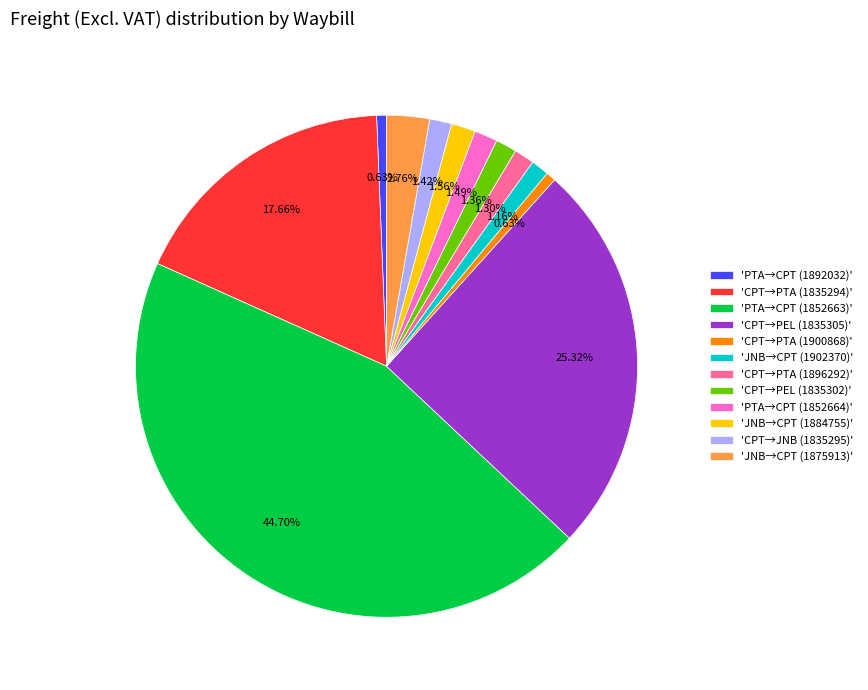

Do 'PTA→CPT (1852664)' and 'PTA→CPT (1852663)' together represent more than half of the pie?

No